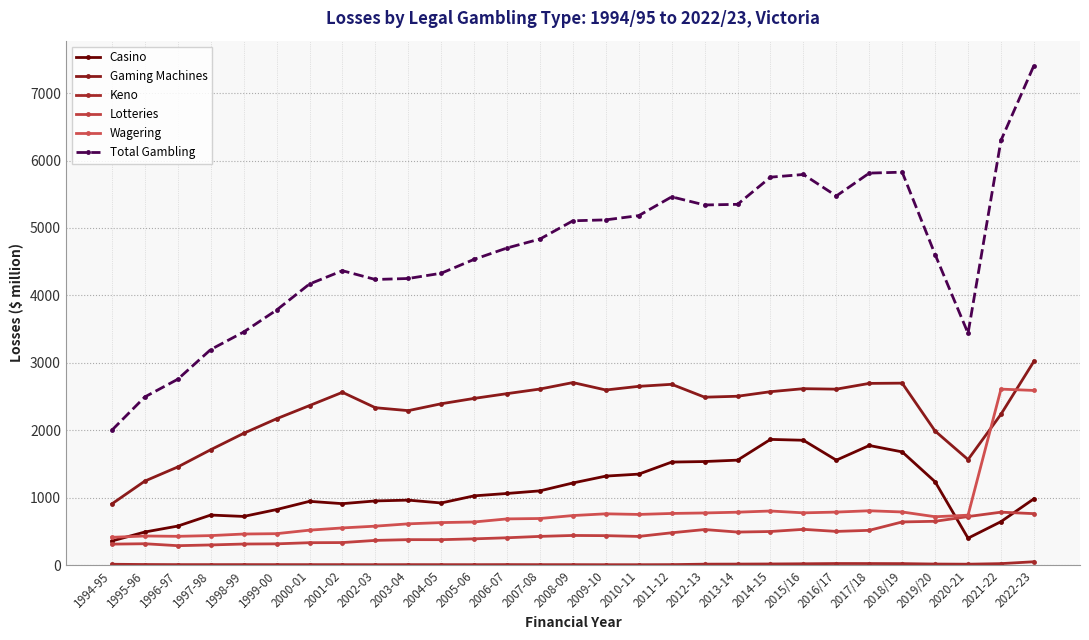

Is it true that Wagering equals 193.4 at 2005-06?

False